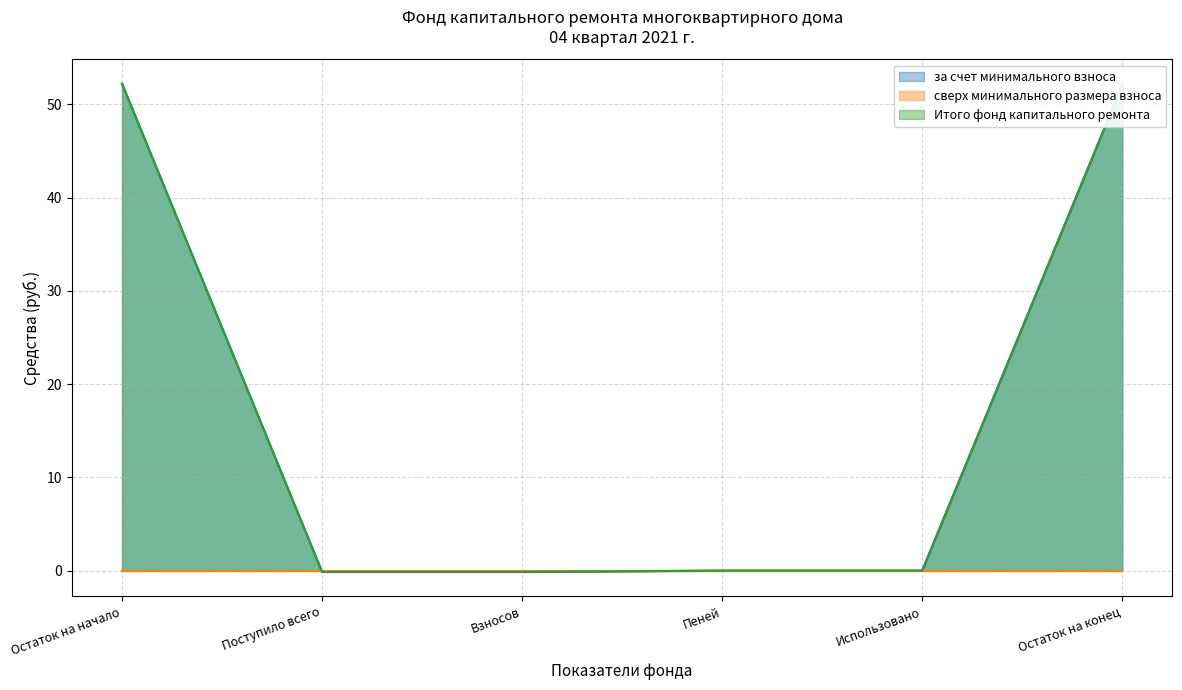

Which series has the largest range (max minus min)?

за счет минимального взноса